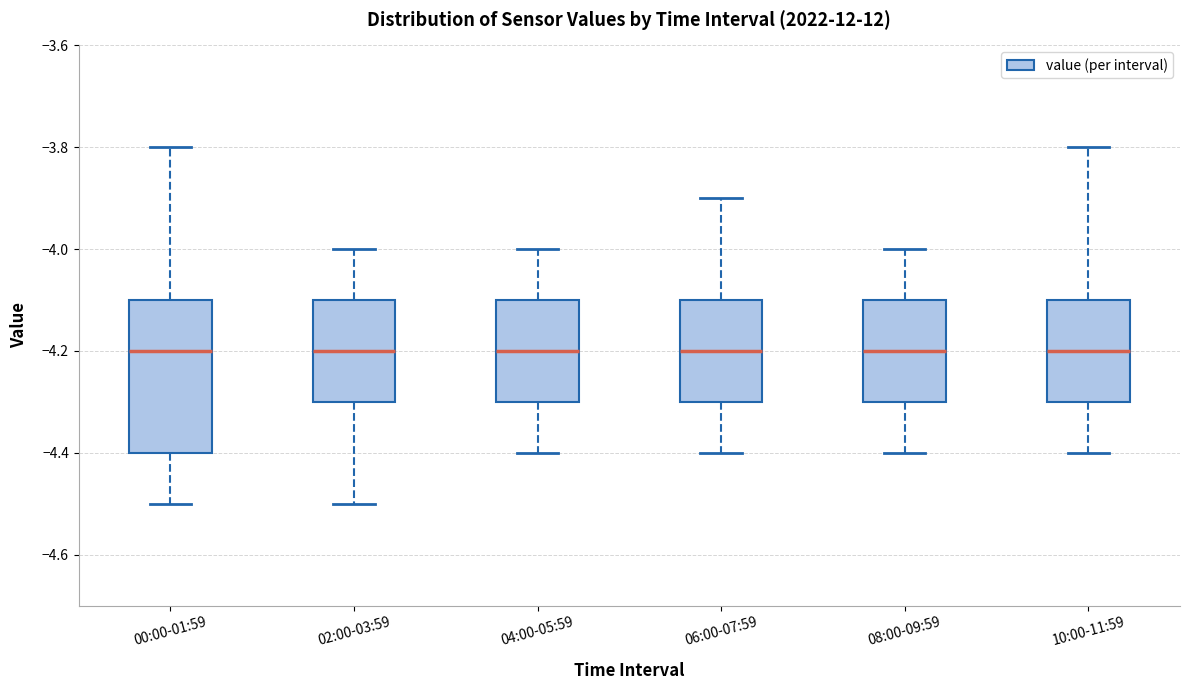

Reading left to right, read every box against the y-axis: the position of its median line, the range the box covers, and the ends of its whiskers. The values are not printed on the chart, so give them approximately, as read against the axis.

00:00-01:59: median -4.2, box -4.4 to -4.1, whiskers -4.5 to -3.8
02:00-03:59: median -4.2, box -4.3 to -4.1, whiskers -4.5 to -4.0
04:00-05:59: median -4.2, box -4.3 to -4.1, whiskers -4.4 to -4.0
06:00-07:59: median -4.2, box -4.3 to -4.1, whiskers -4.4 to -3.9
08:00-09:59: median -4.2, box -4.3 to -4.1, whiskers -4.4 to -4.0
10:00-11:59: median -4.2, box -4.3 to -4.1, whiskers -4.4 to -3.8